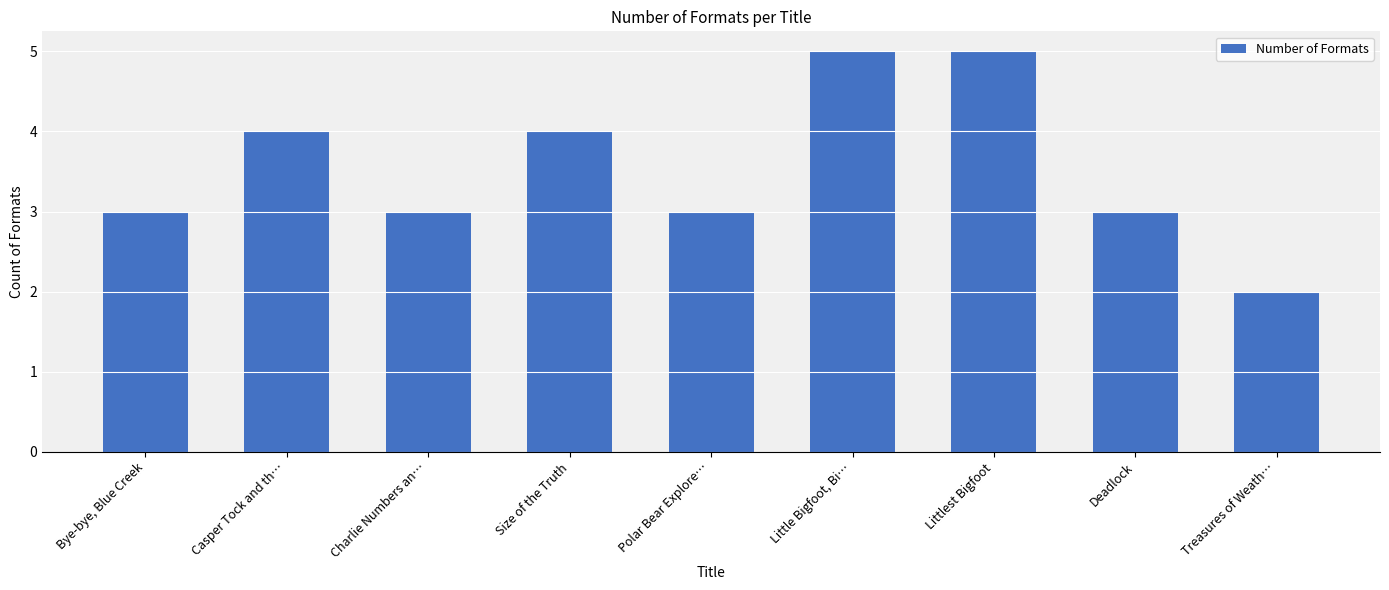

Which label corresponds to the smallest value in the chart?

Treasures of Weath…